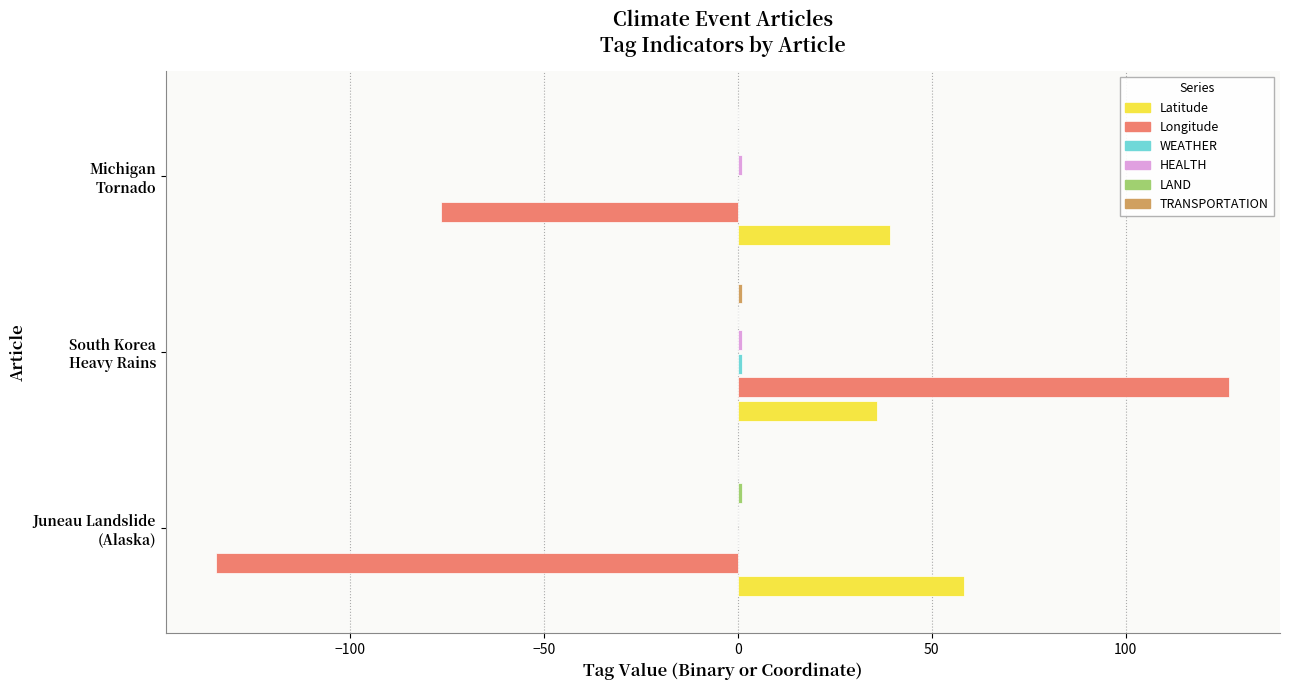

Which series has the largest total across all categories?

Latitude